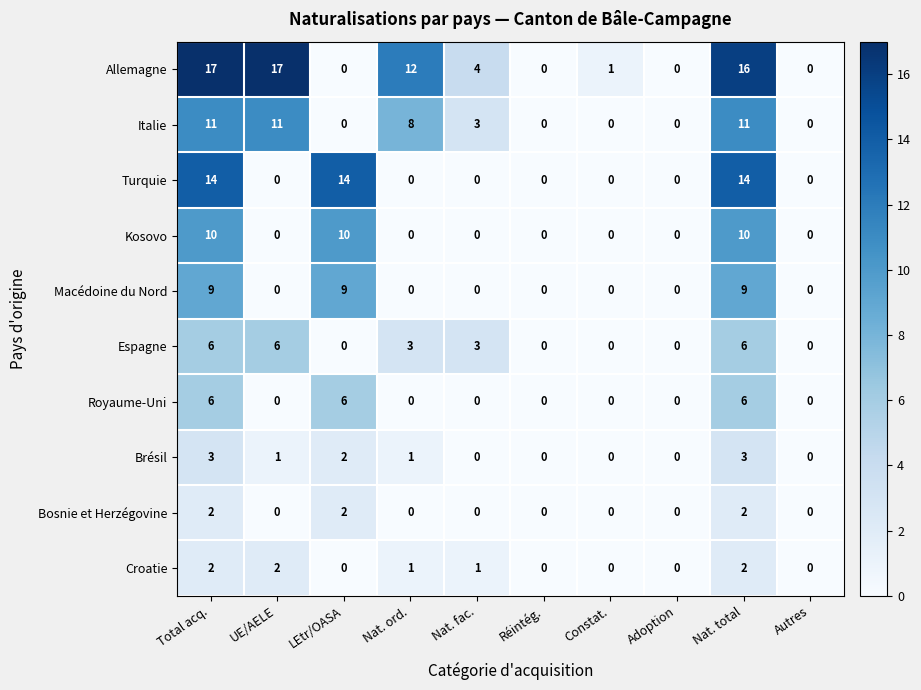

What is the difference between the Macédoine du Nord values at Nat. total and UE/AELE?

9